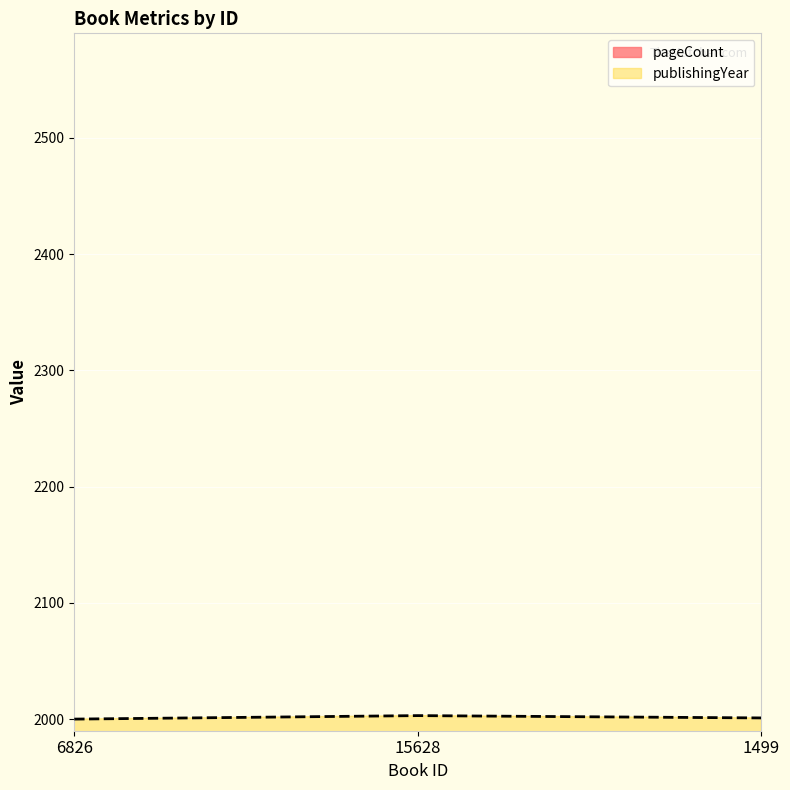

Between 1499 and 6826, which is larger?

6826